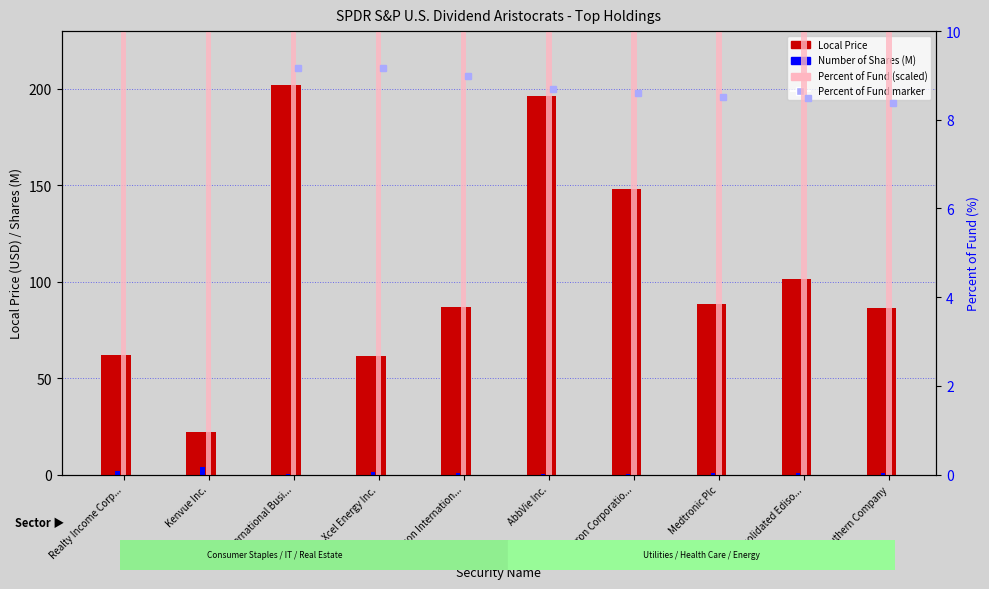

Which series has the largest range (max minus min)?

Local Price